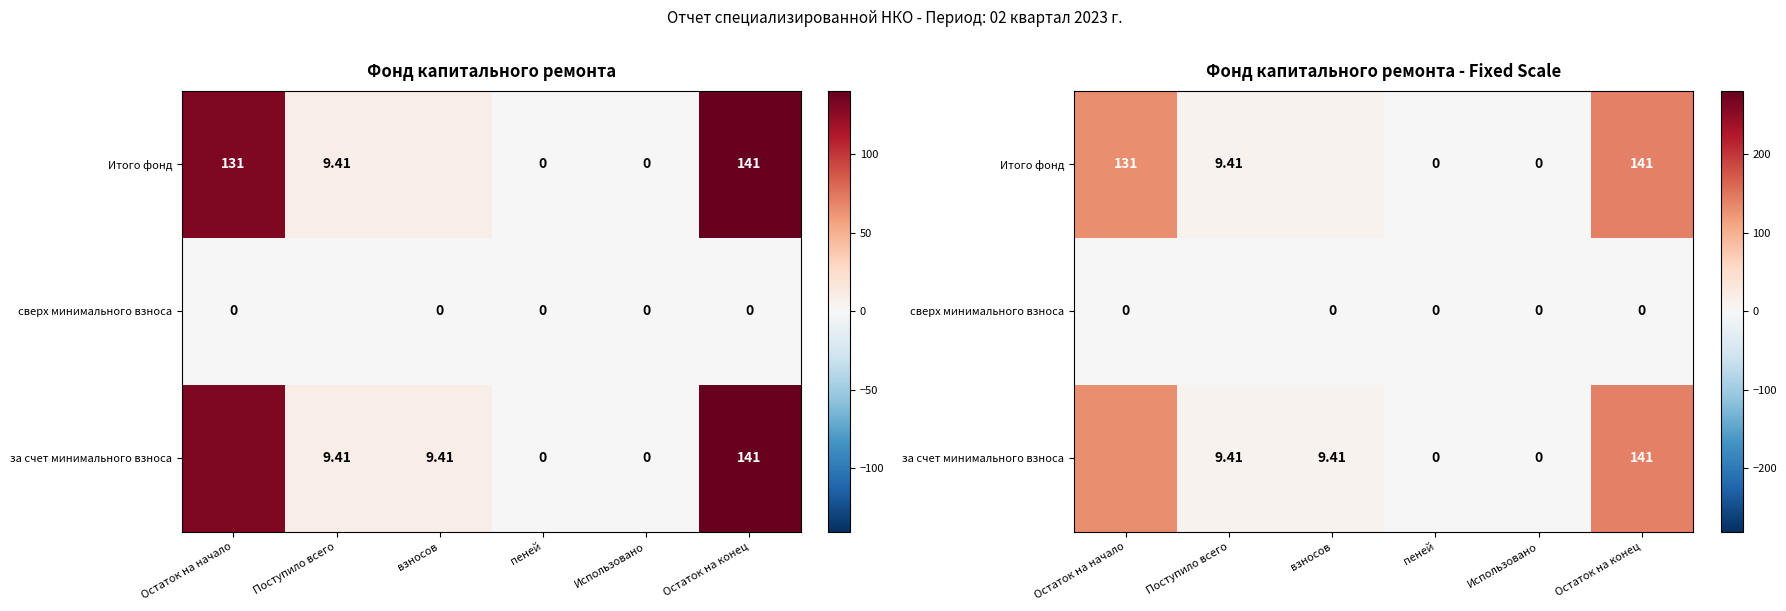

How many data points does each series have?

6